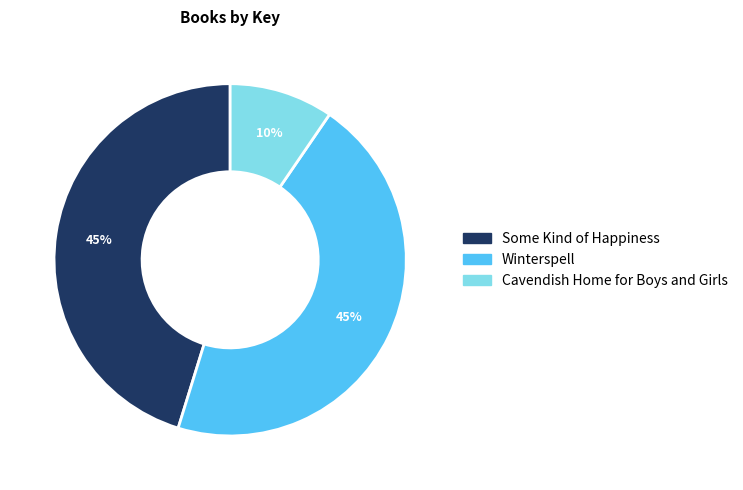

What is the ratio of the value at Cavendish Home for Boys and Girls to the value at Winterspell?

0.2